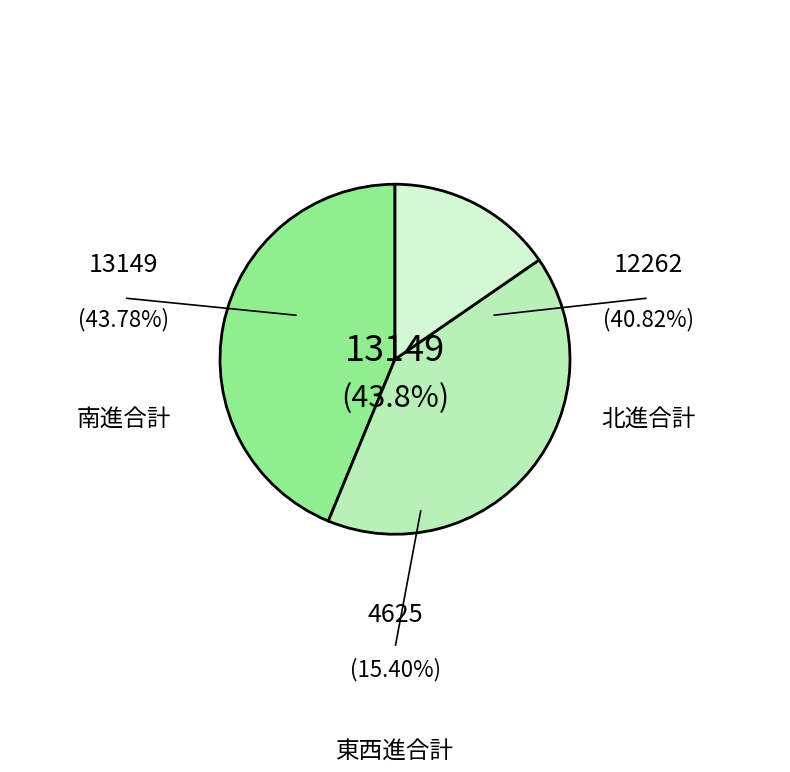

Is there any slice that represents more than half of the pie?

No